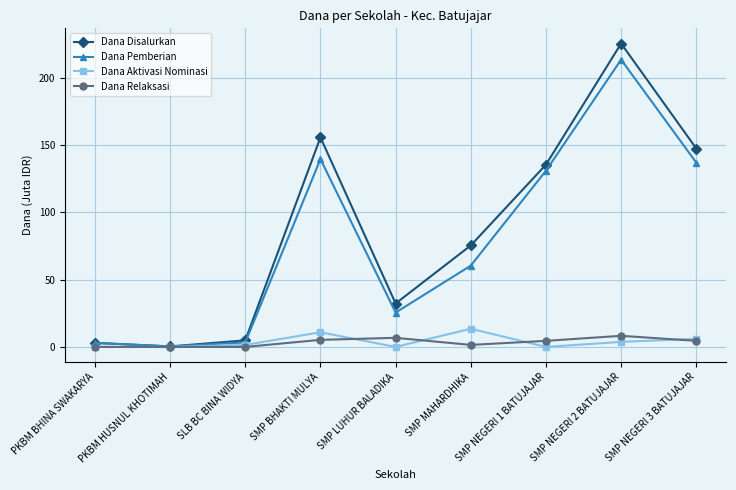

How many values in the Dana Aktivasi Nominasi series exceed 1?

5